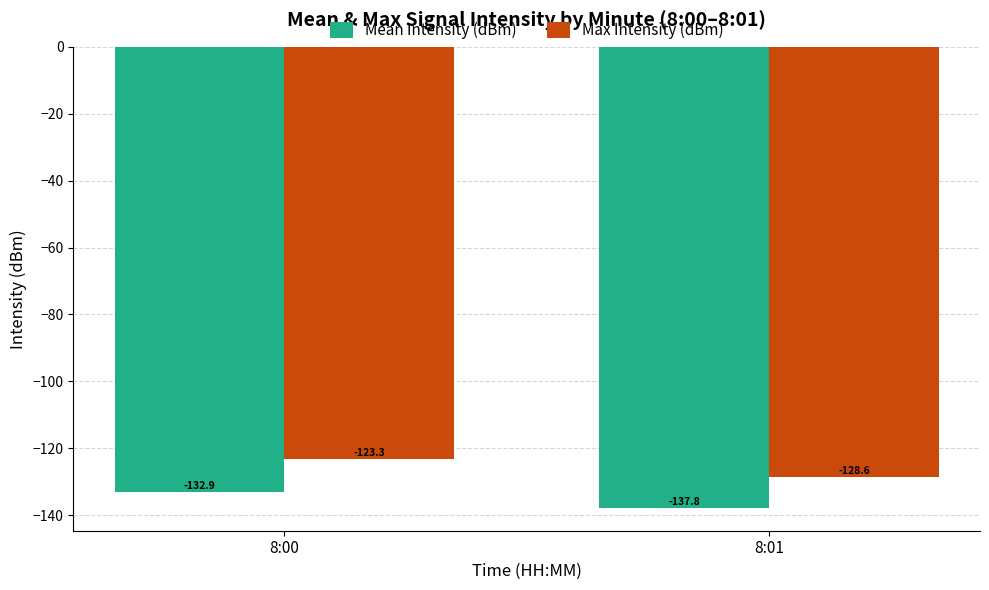

Is it true that Mean Intensity (dBm) equals -132.9 at 8:00?

True